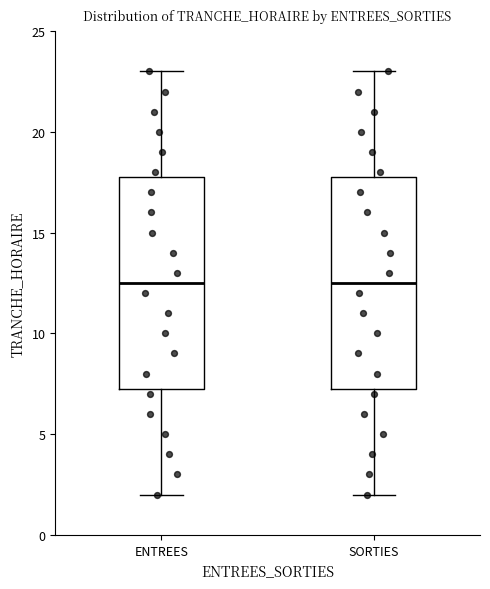

Reading left to right, read every box against the y-axis: the position of its median line, the range the box covers, and the ends of its whiskers. The values are not printed on the chart, so give them approximately, as read against the axis.

ENTREES: median 12.5, box 7.5 to 18.0, whiskers 2.0 to 23.0
SORTIES: median 12.5, box 7.5 to 18.0, whiskers 2.0 to 23.0